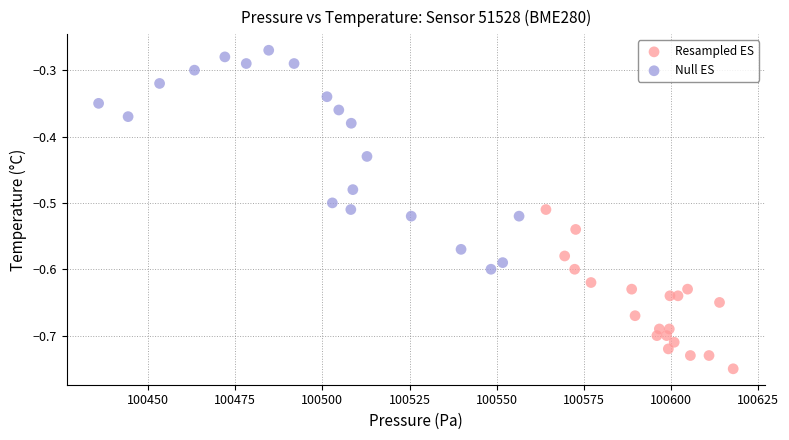

What are all the series names shown in the legend?

Resampled ES, Null ES